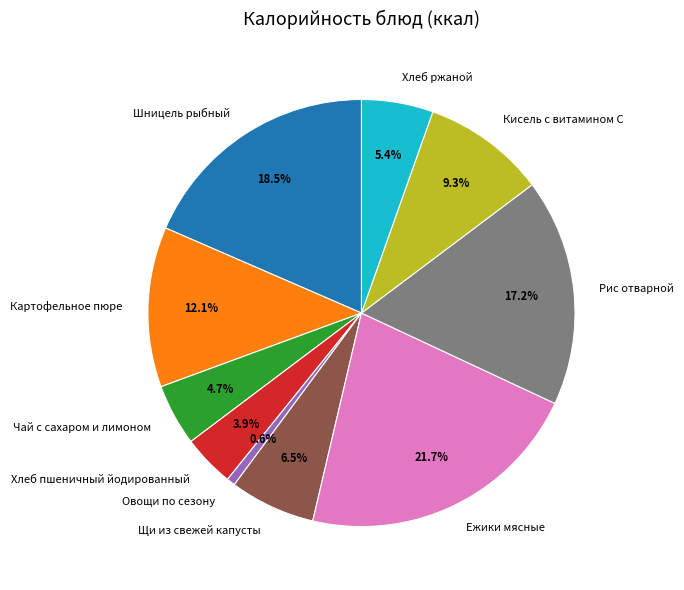

What portion of the pie excludes Овощи по сезону?

99.4%